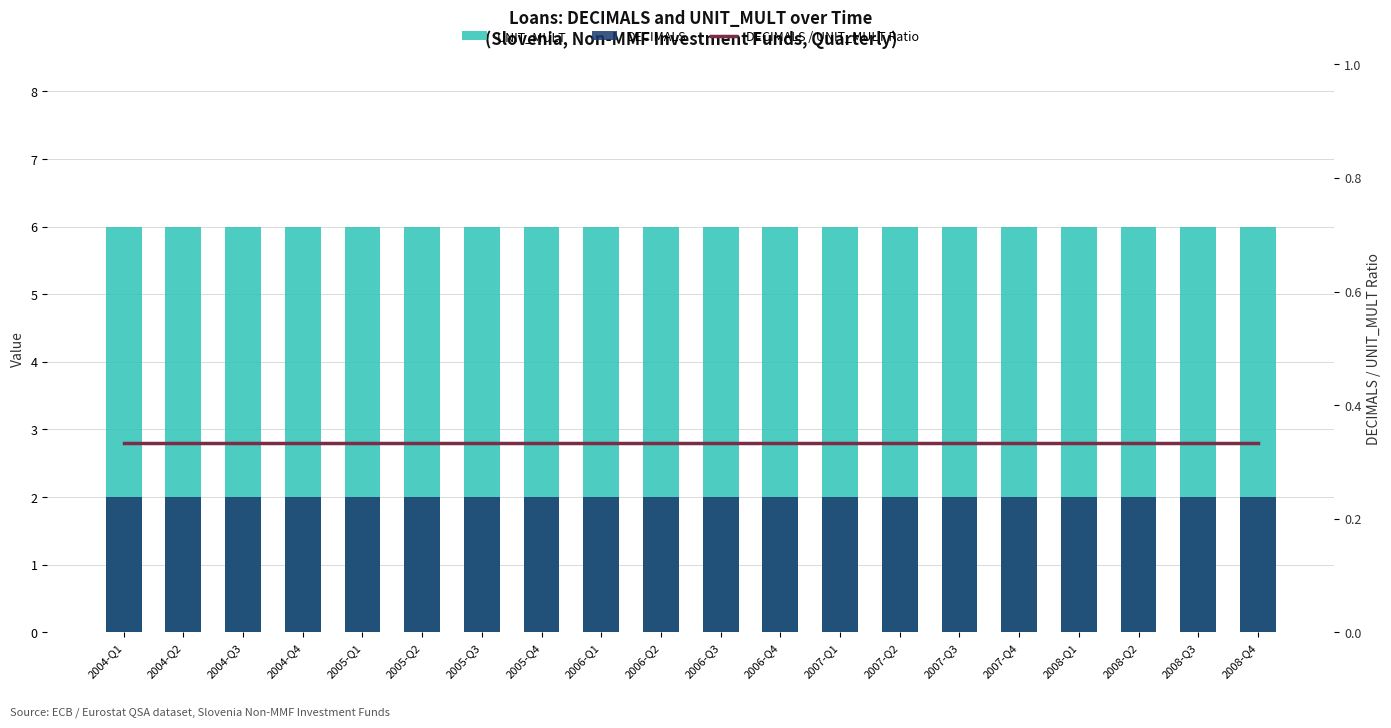

What value does the DECIMALS series have at 2006-Q4?

2.0